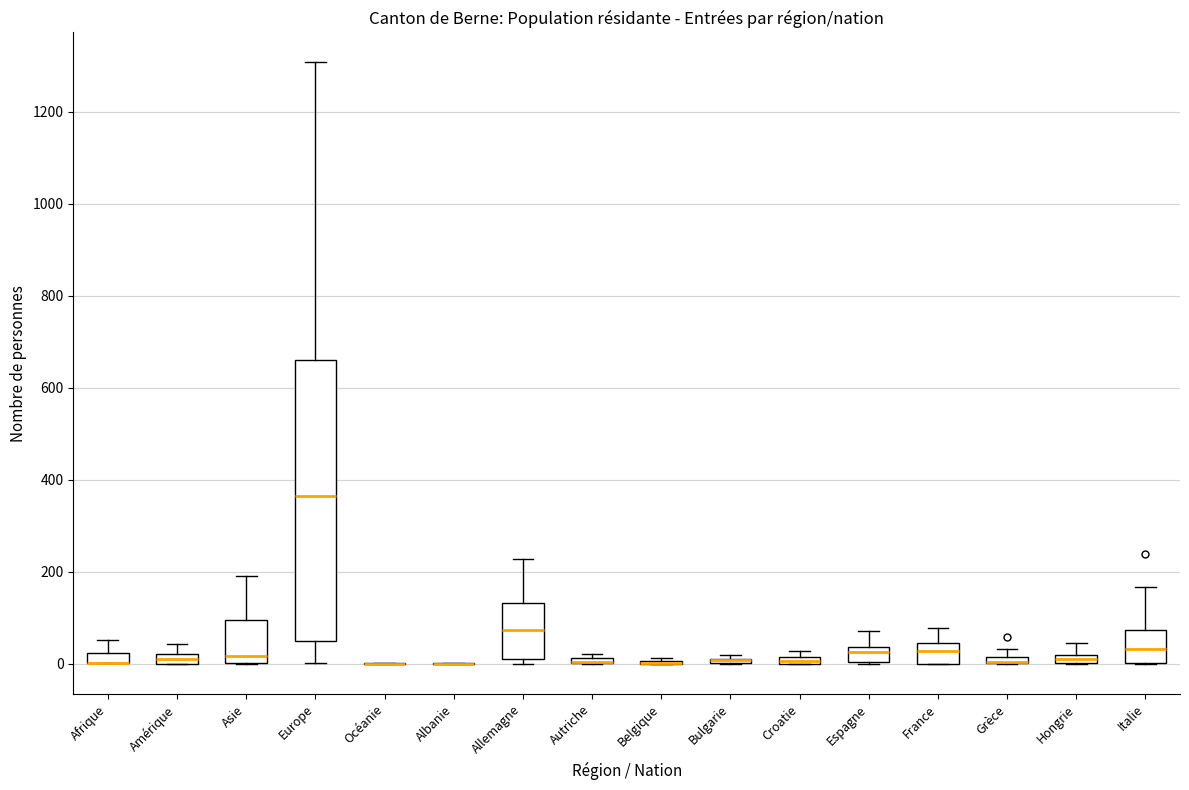

Which box is the tallest, from its lower edge to its upper edge?

Europe